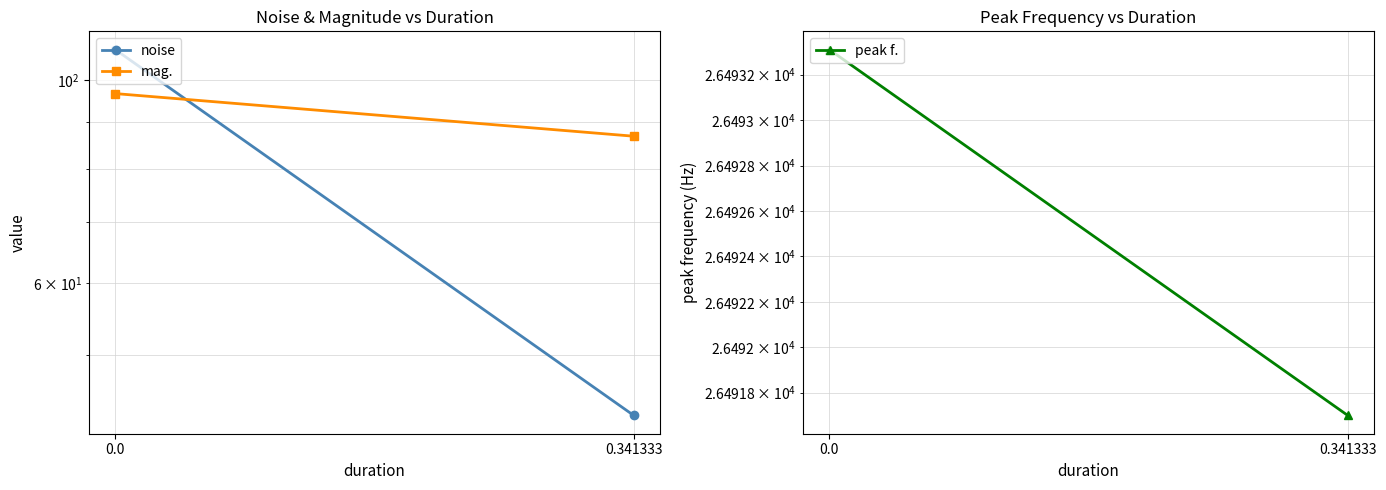

What is the difference between the mag. values at 0.0 and 0.341333?

9.8